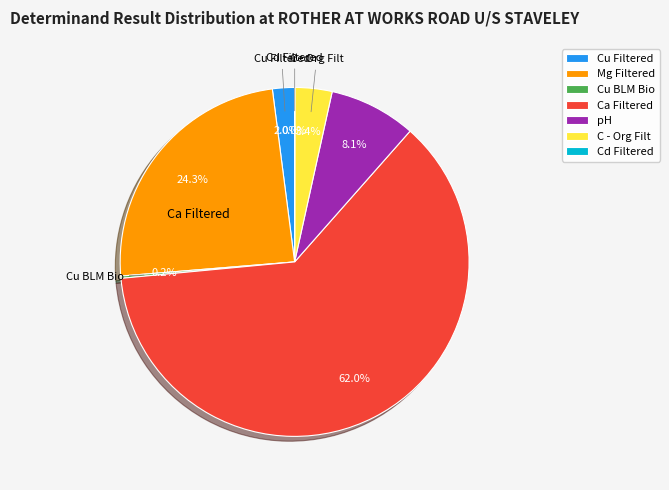

Is Ca Filtered the majority of the pie?

Yes